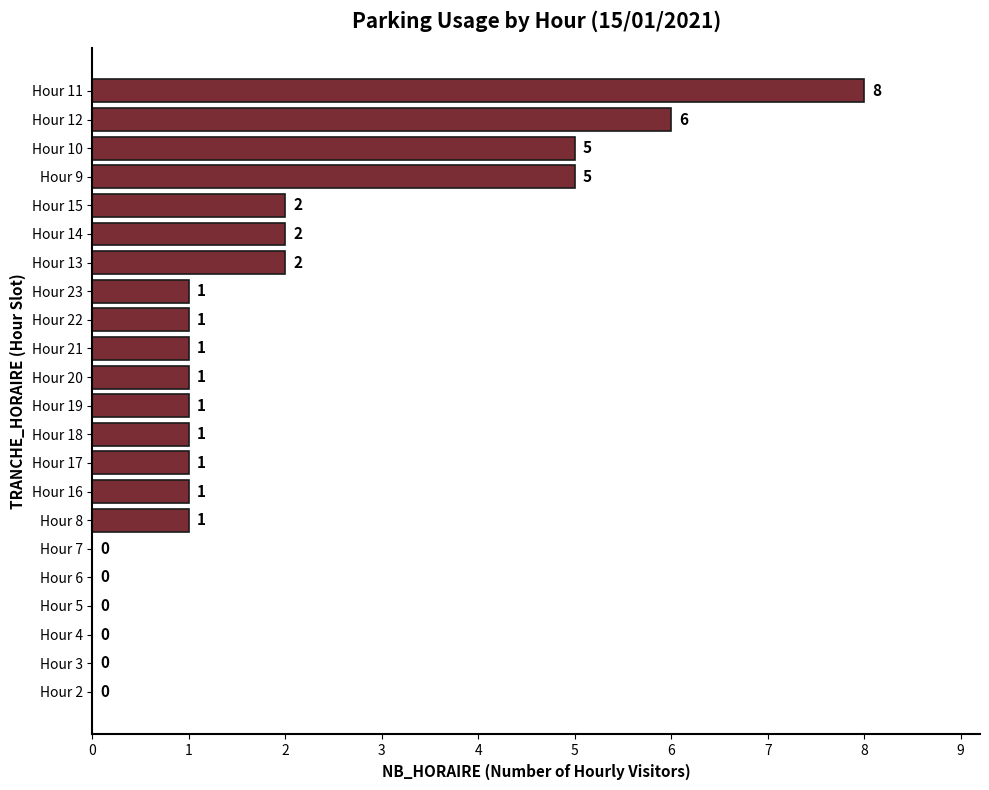

What is the maximum value shown in the chart?

8